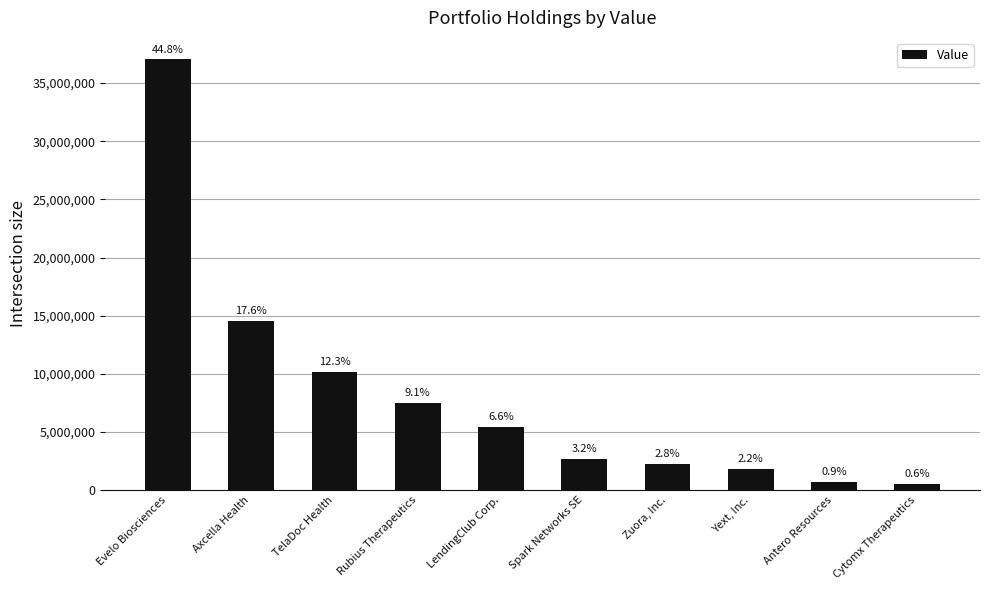

Between Antero Resources and TelaDoc Health, which is larger?

TelaDoc Health